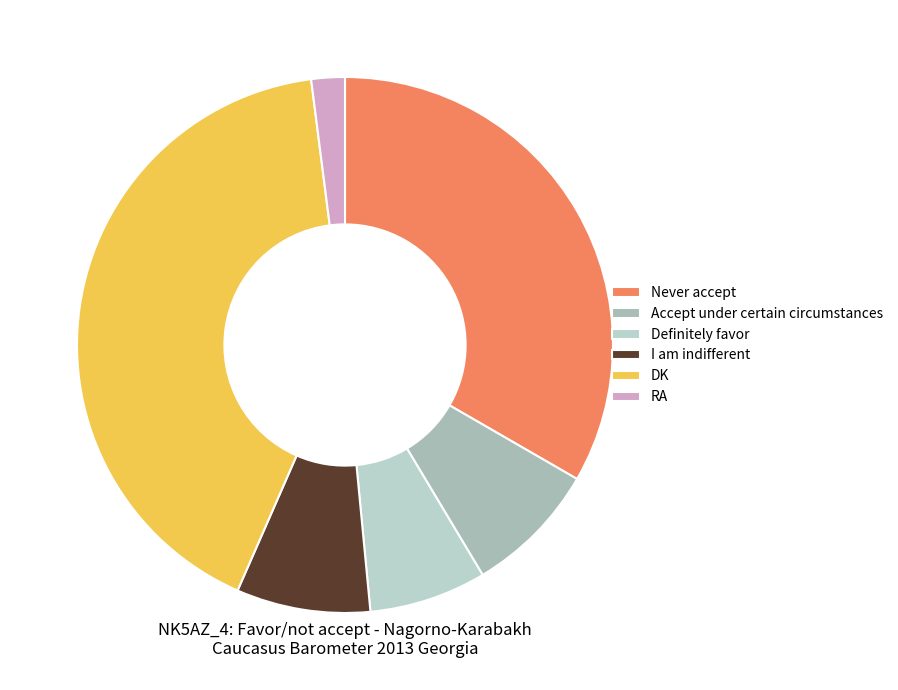

Is it true that Never accept is 33% of the pie?

True